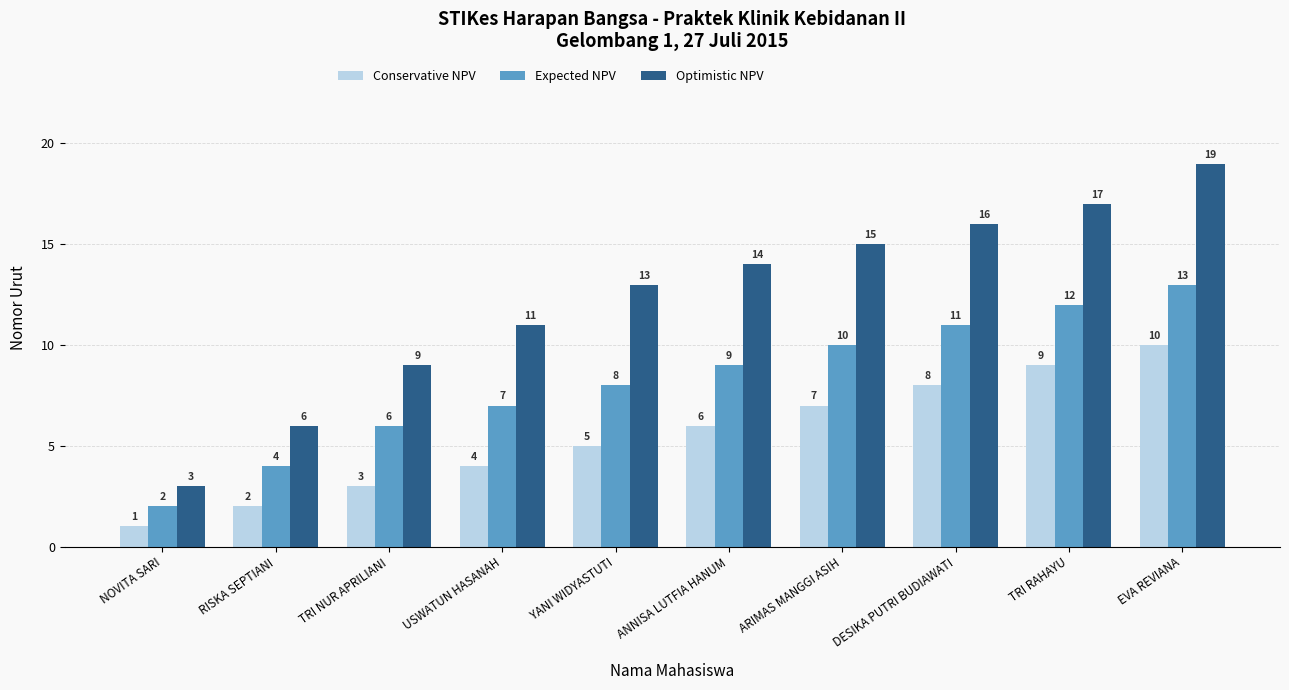

Count the number of categories in the chart.

10